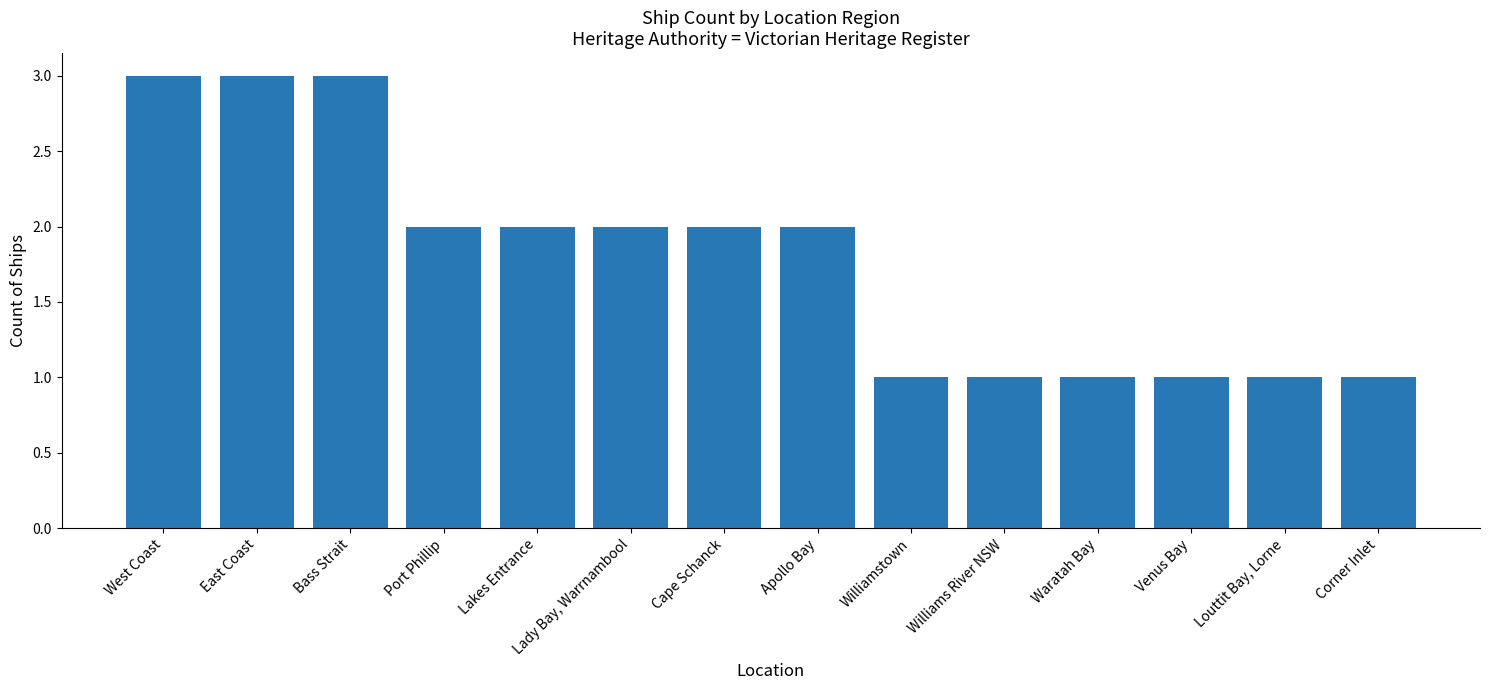

Are the bars horizontal?

No